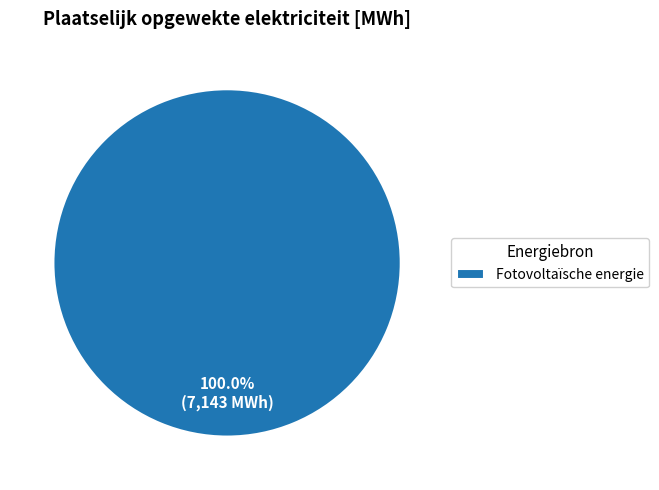

Rank the categories by value from lowest to highest.

Fotovoltaïsche energie